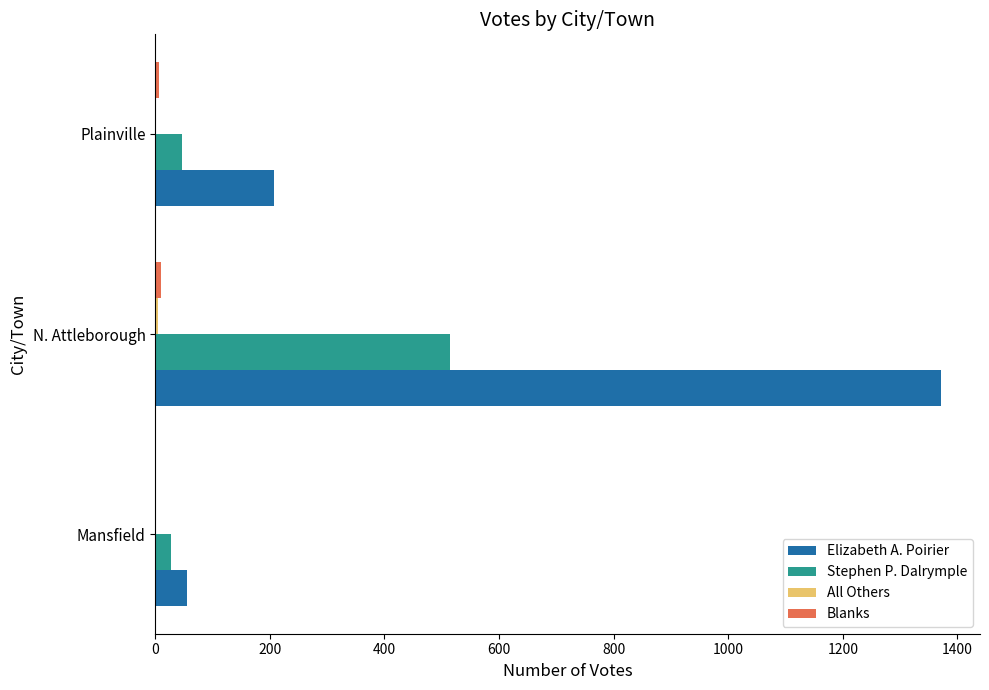

What is the maximum value for Elizabeth A. Poirier?

1371